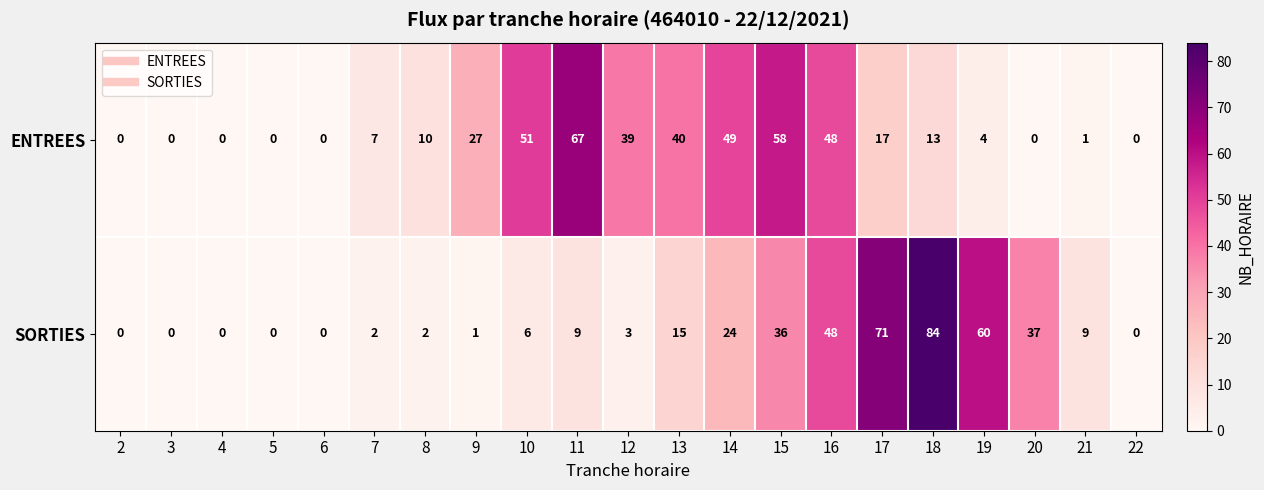

What is the total value across all series at 14?

73